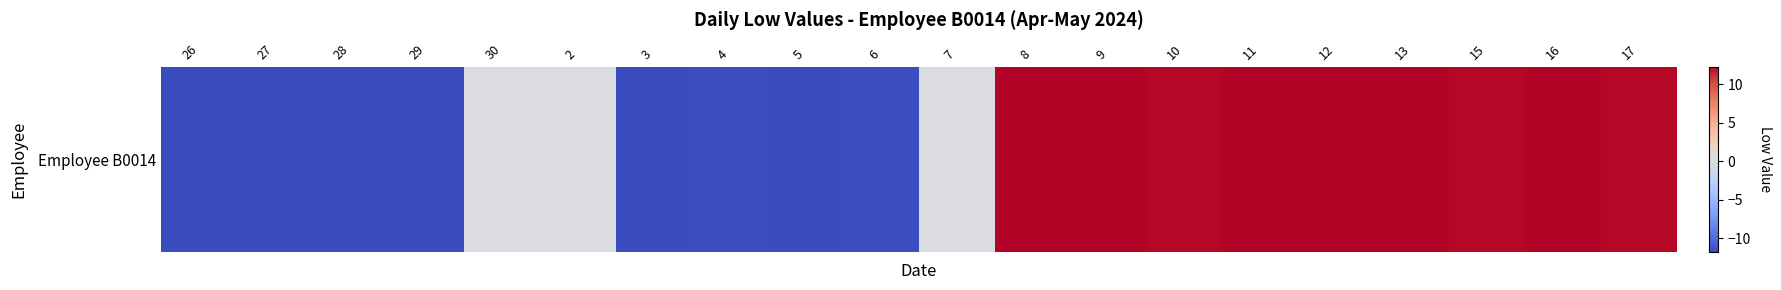

The value at 29 is -5.0. True or false?

False